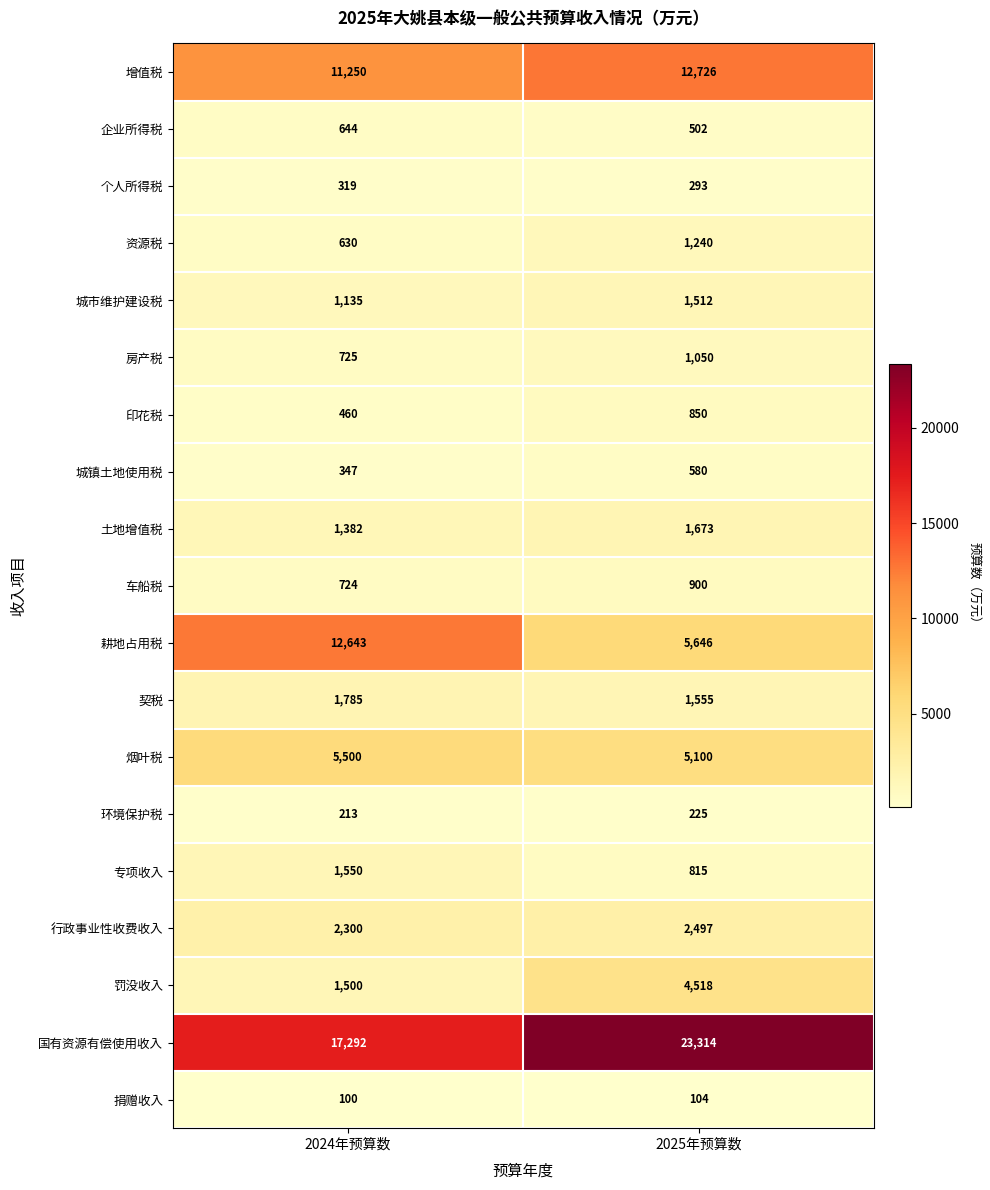

Count the number of data series in this chart.

19